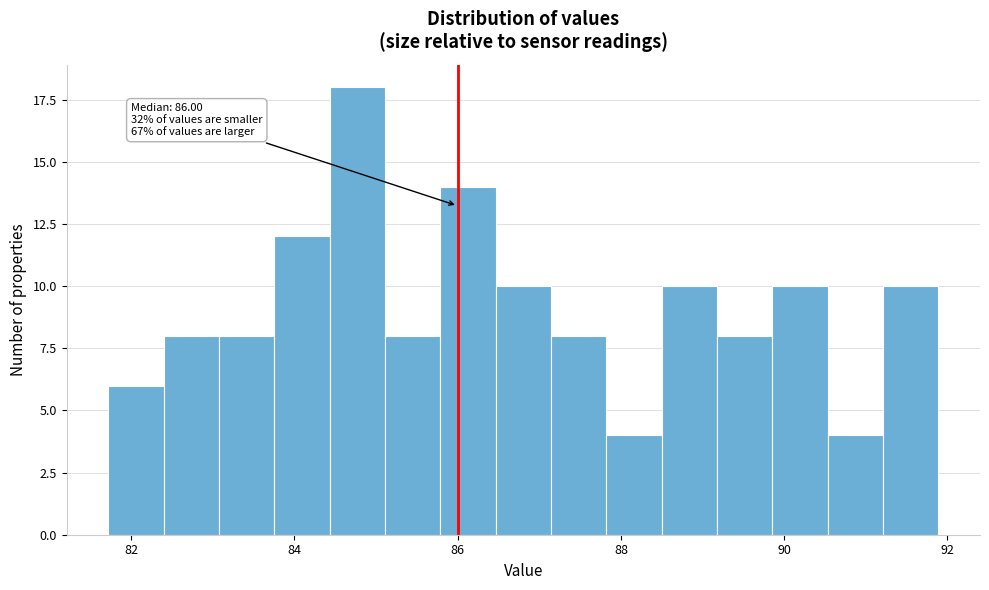

Around what value on the x-axis is the tallest bar? Give the approximate position of its centre, as read against the axis.

84.8